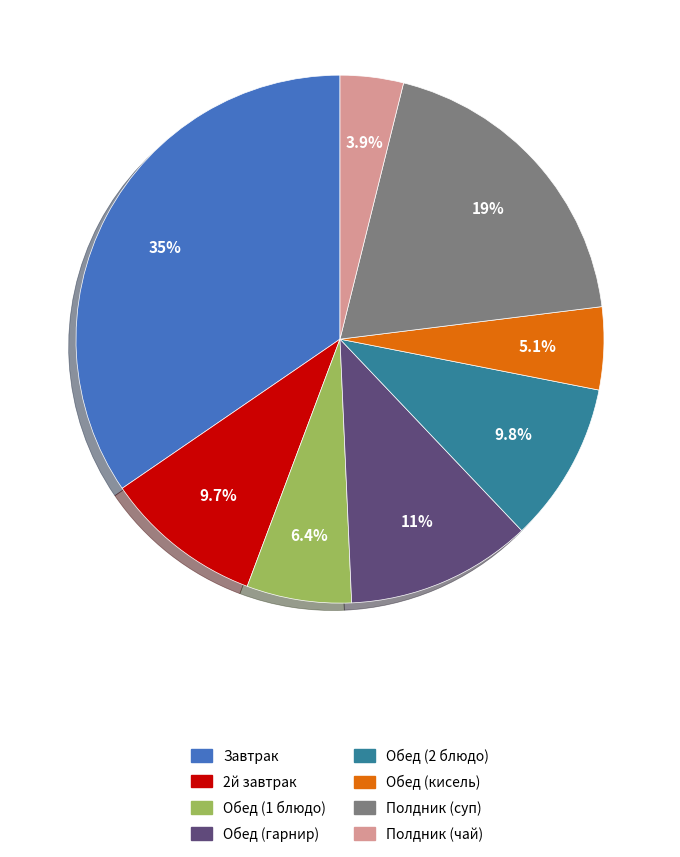

True or false: 2й завтрак accounts for 10% of the total.

True